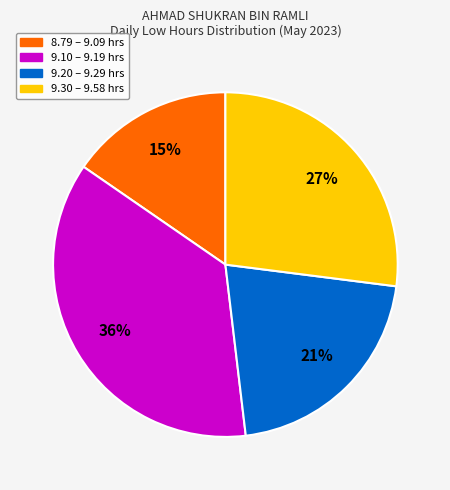

Is there any slice that represents more than half of the pie?

No